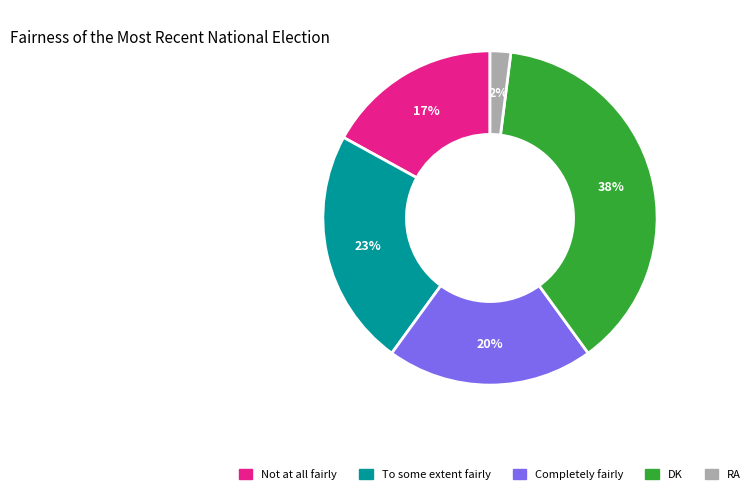

To the nearest percent, what percentage of the pie is DK?

38%